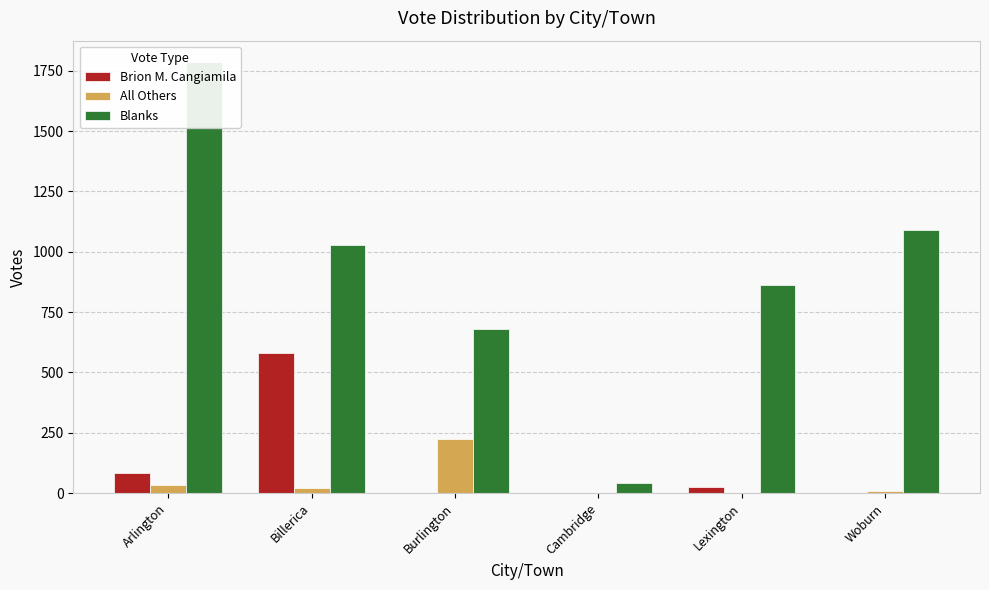

What is the label of the 5th bar from the left?

Lexington